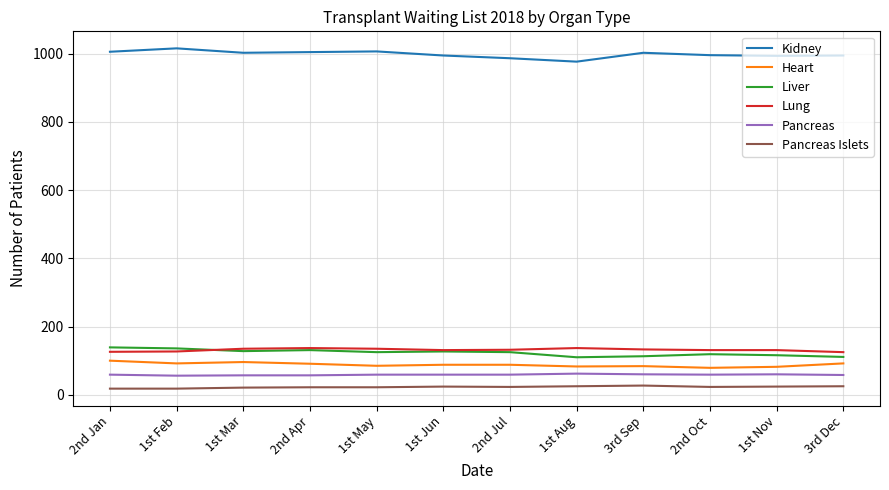

The Liver series shows 116 at 1st Nov. True or false?

True